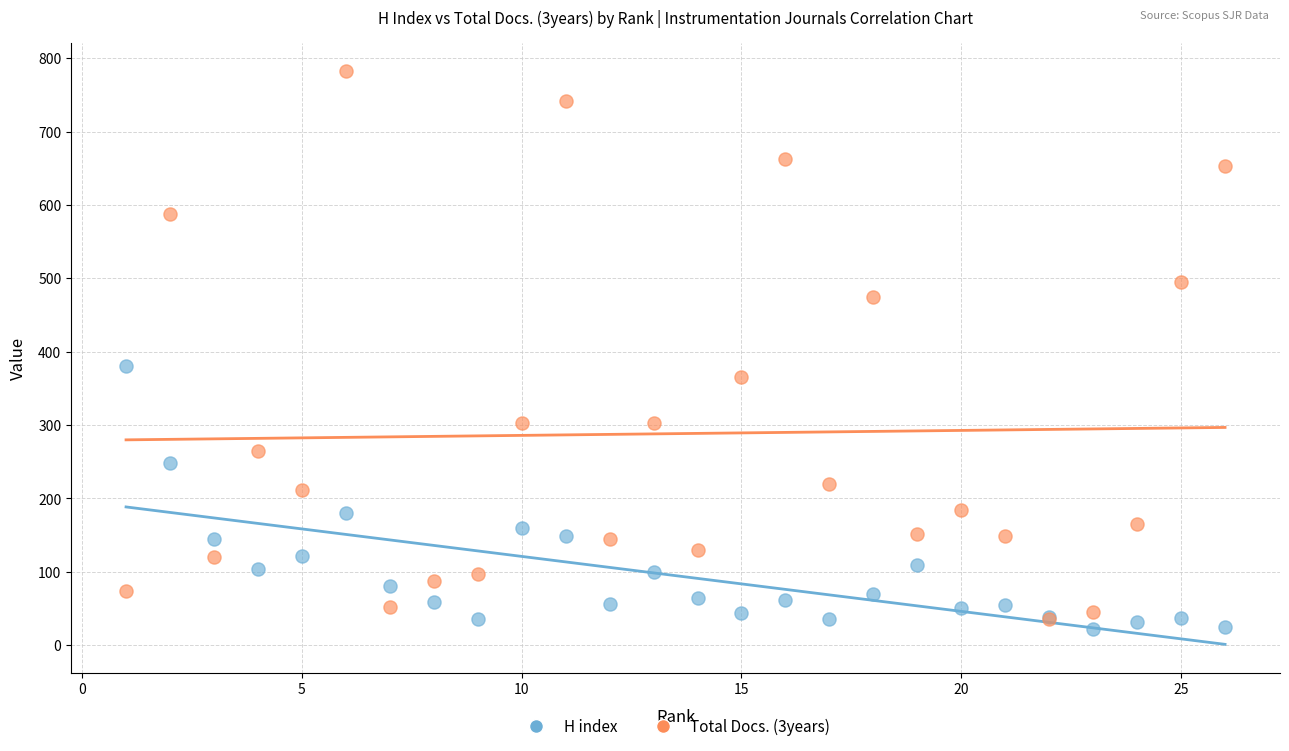

Across all series, what Y value is closest to 402?

381